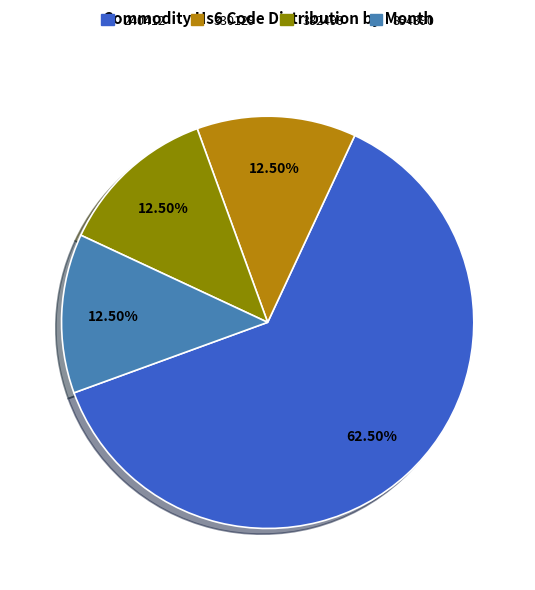

Is there any slice that represents more than half of the pie?

Yes